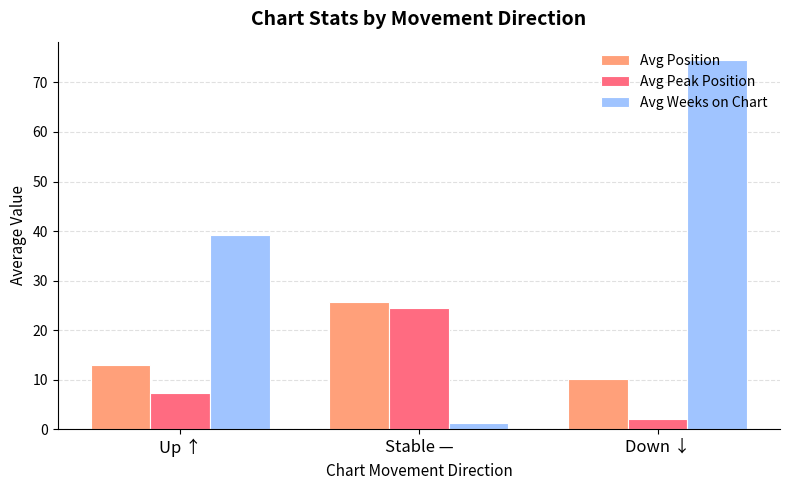

How many values in the Avg Peak Position series are below 7?

1